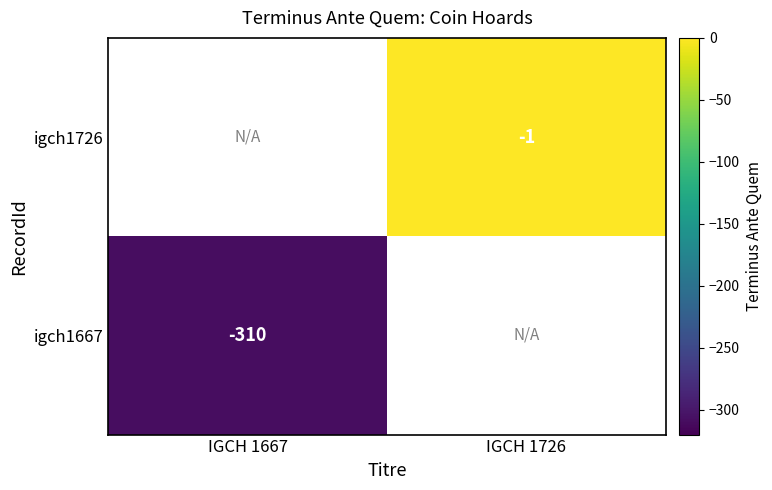

The value of igch1667 at IGCH 1667 is -172. True or false?

False